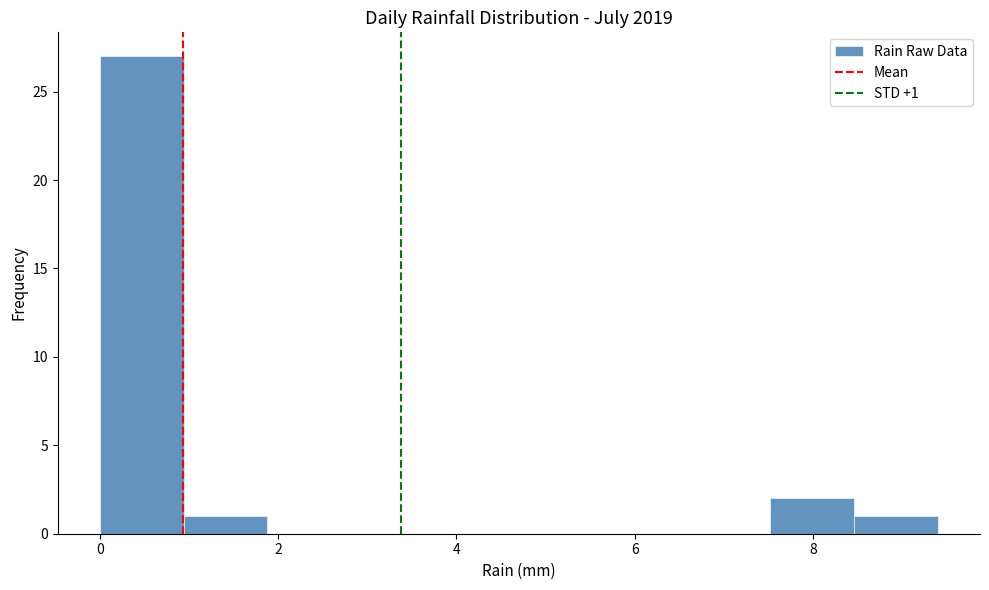

Over which range of the x-axis is the bar tallest?

0.00 to 0.94